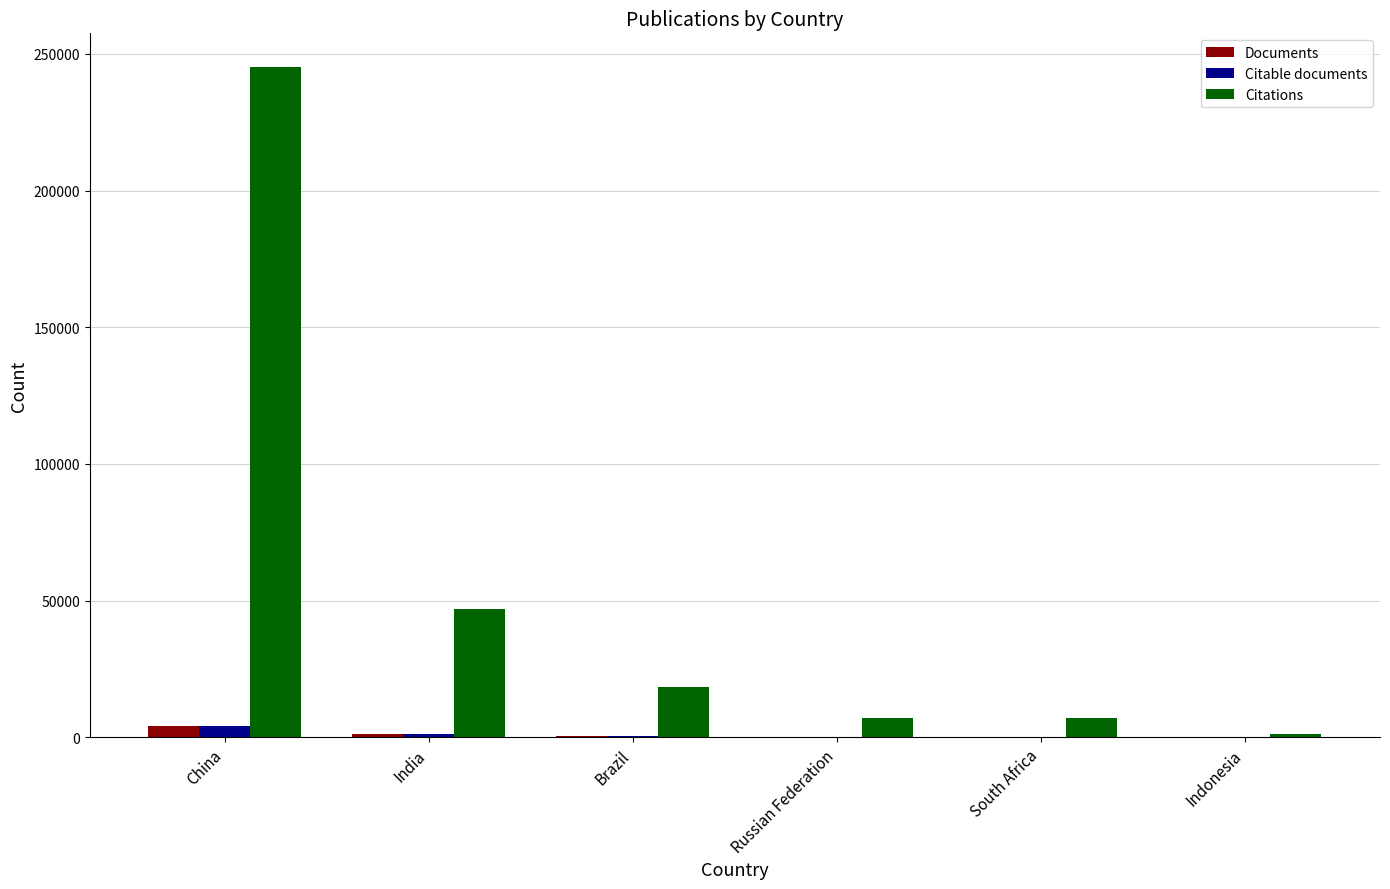

Which series has the largest total across all categories?

Citations